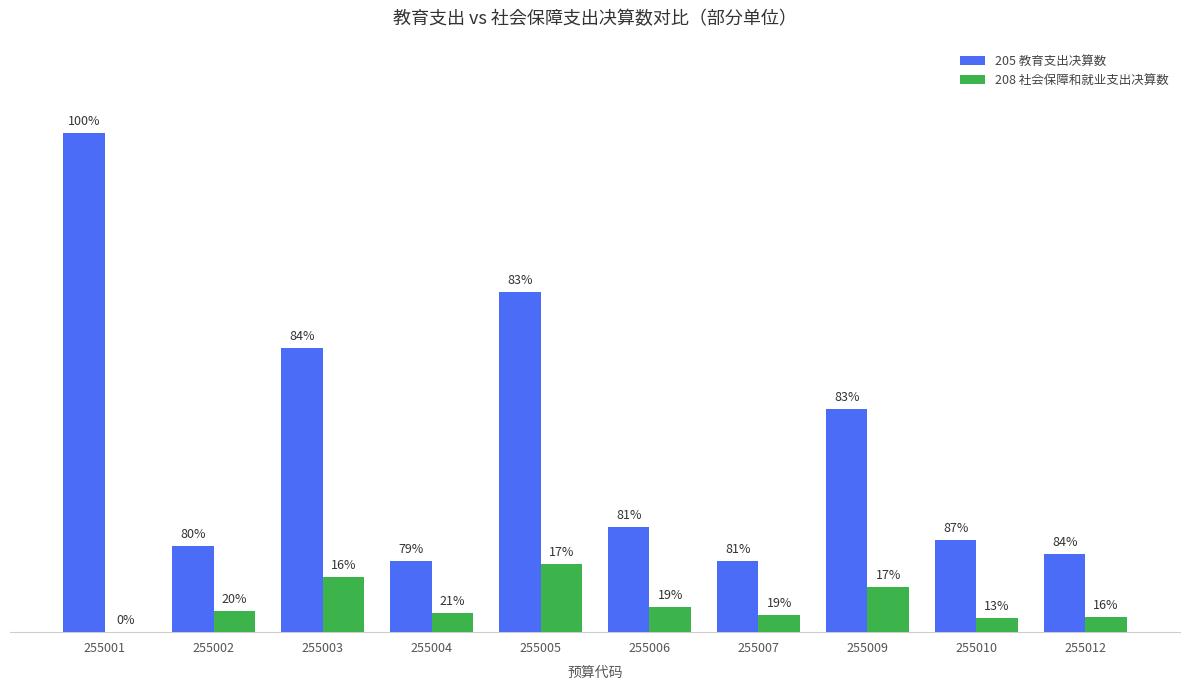

What is the difference between the maximum and second lowest values in the 208 社会保障和就业支出决算数 series?

29395895.3